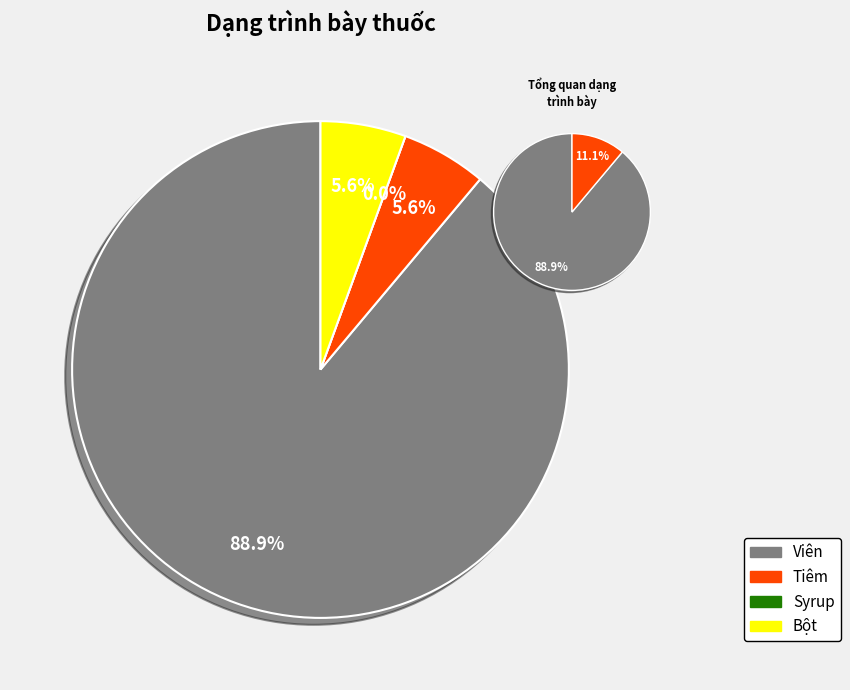

Which has a higher value, Bột or Tiêm?

Bột